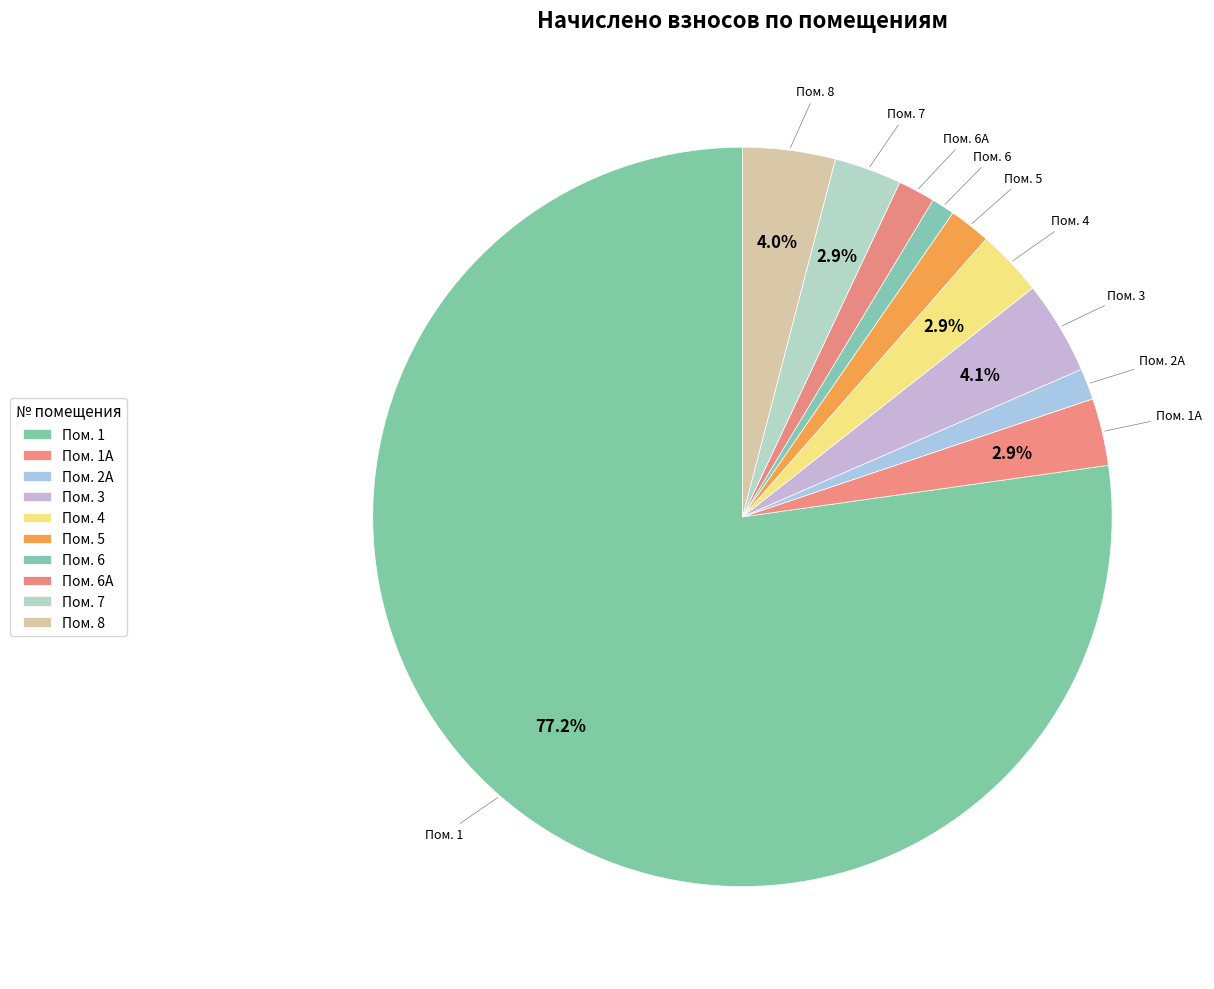

Which category has the biggest portion of the pie?

1